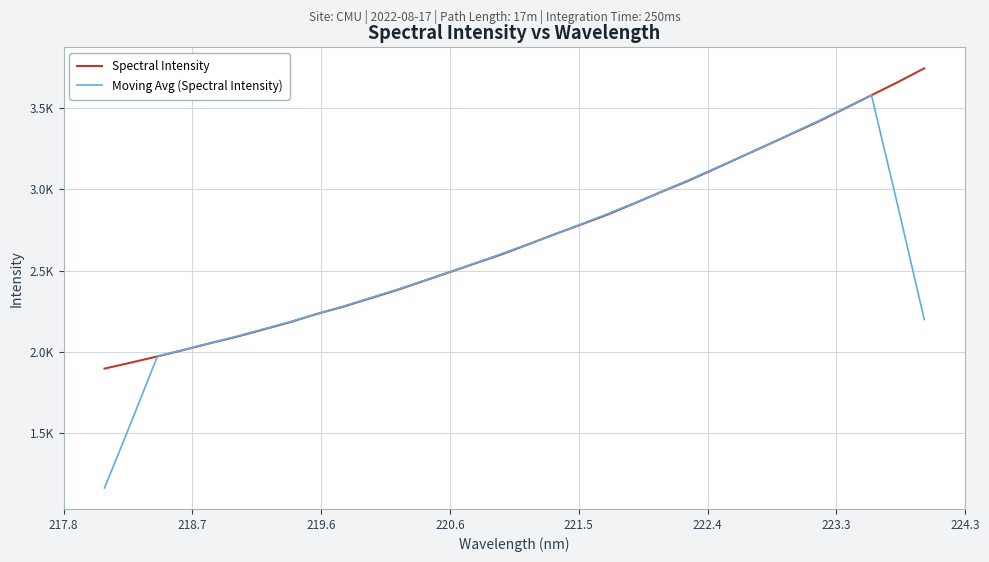

Does the chart have visible grid lines?

Yes